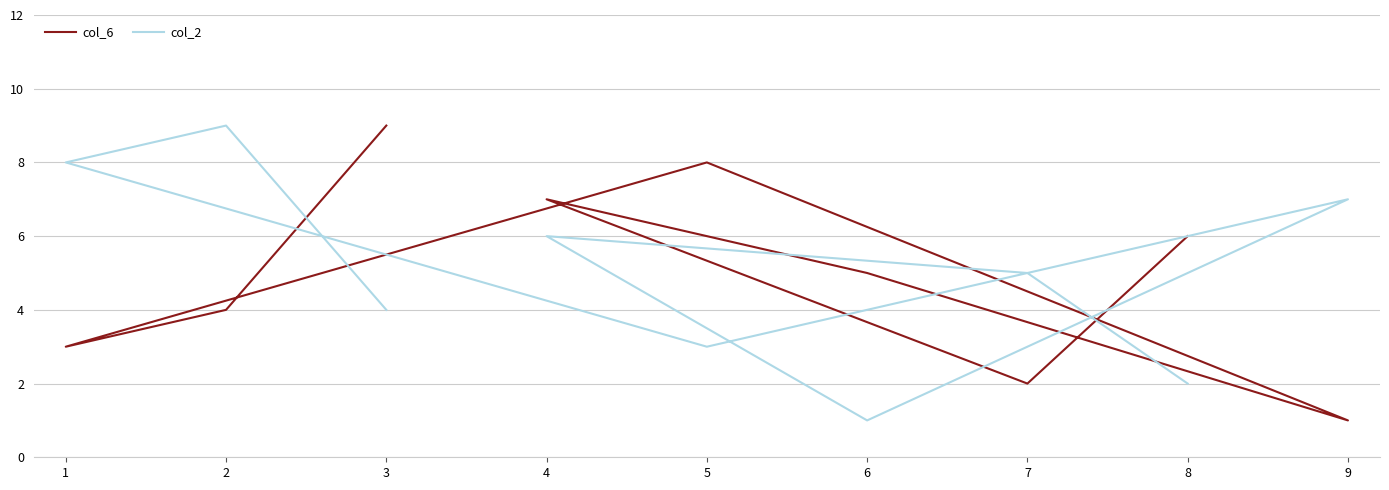

Between 1 and 3, which is larger?

3